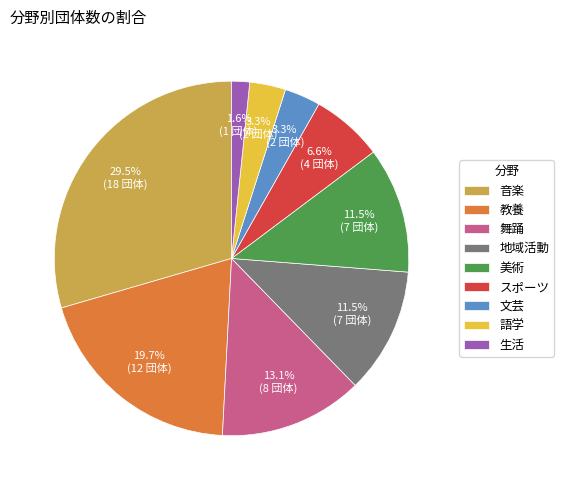

To the nearest percent, what portion does スポーツ represent?

7%